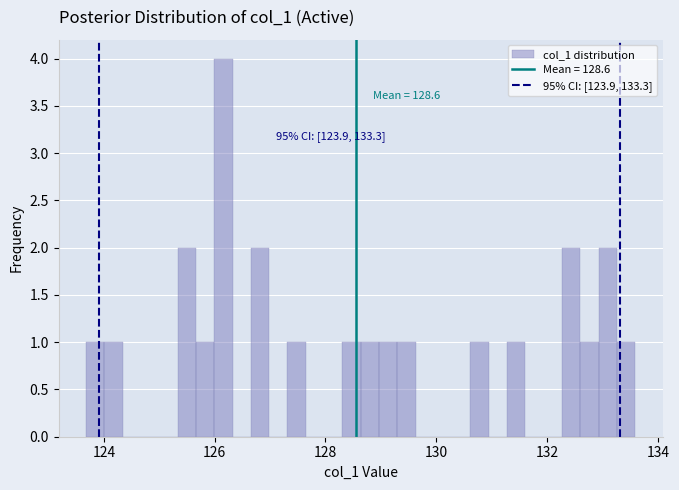

Read against the x-axis, roughly where is the centre of the tallest bar?

126.2